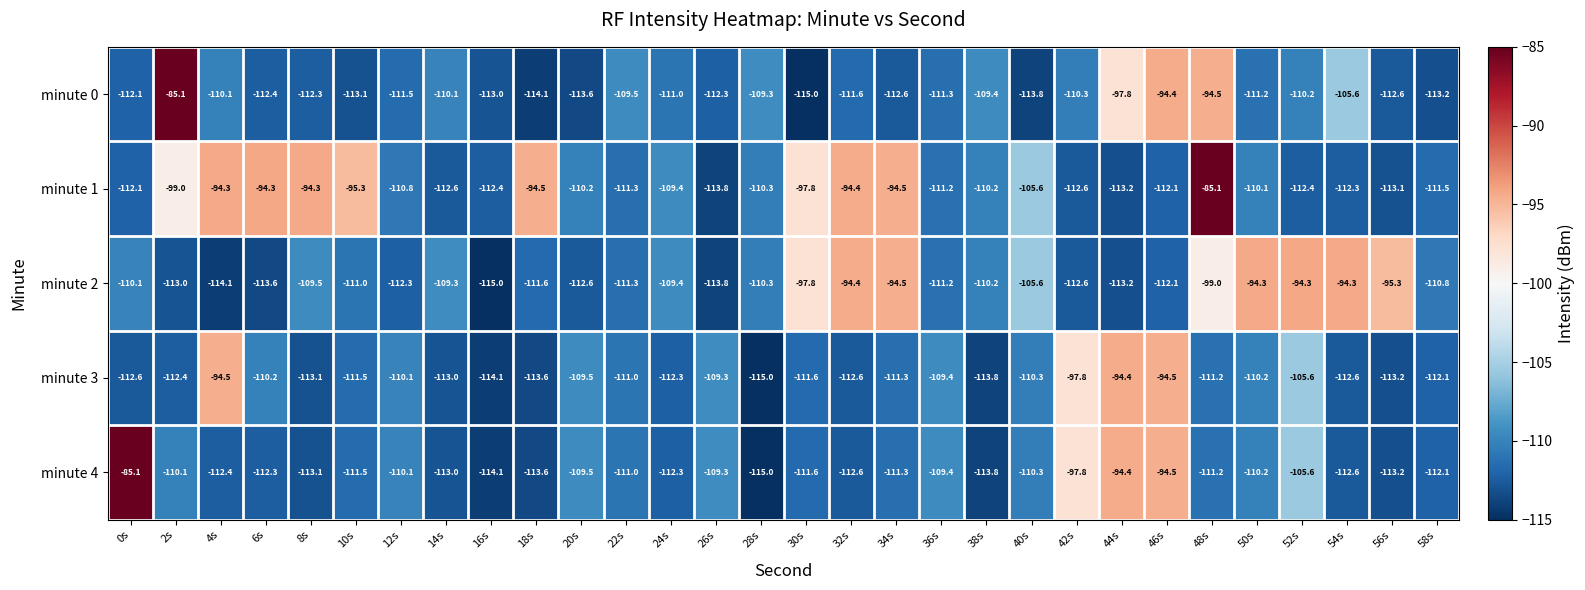

What is the sum of all minute 1 values?

-3170.7